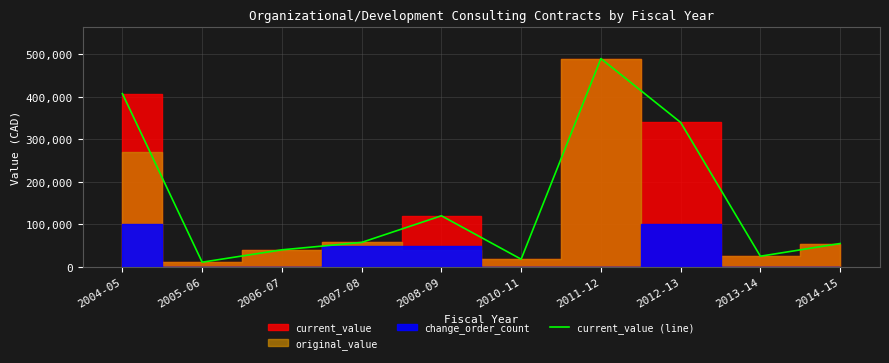

What is the maximum value shown in the chart?

489266